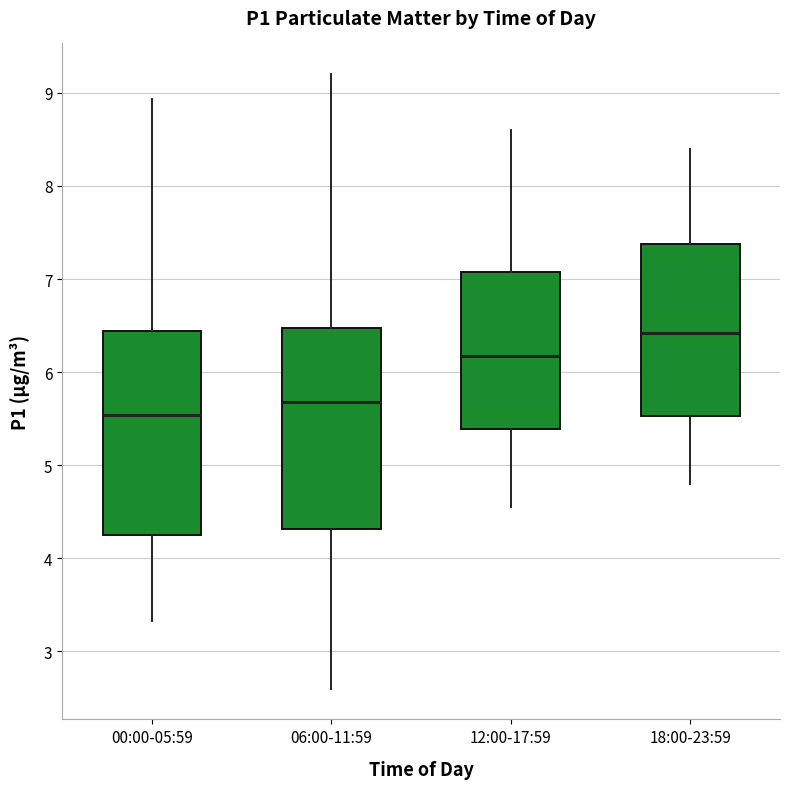

Reading left to right, read every box against the y-axis: the position of its median line, the range the box covers, and the ends of its whiskers. The values are not printed on the chart, so give them approximately, as read against the axis.

00:00-05:59: median 5.5, box 4.3 to 6.4, whiskers 3.3 to 8.9
06:00-11:59: median 5.7, box 4.3 to 6.5, whiskers 2.6 to 9.2
12:00-17:59: median 6.2, box 5.4 to 7.1, whiskers 4.6 to 8.6
18:00-23:59: median 6.4, box 5.5 to 7.4, whiskers 4.8 to 8.4